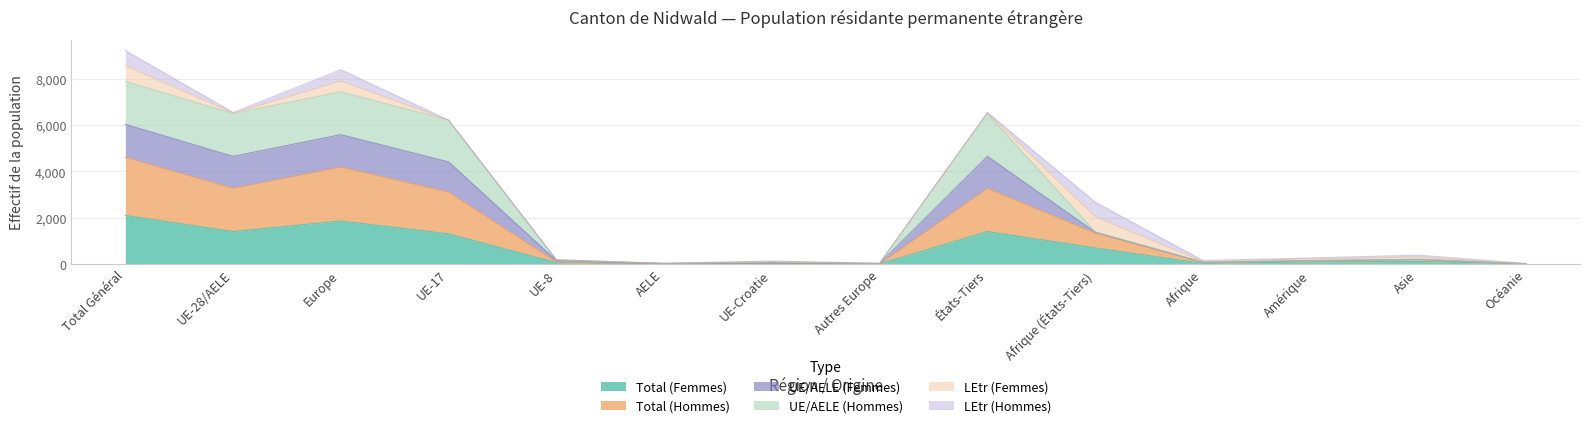

At which category does UE/AELE (Femmes) reach its first local valley?

UE-28/AELE